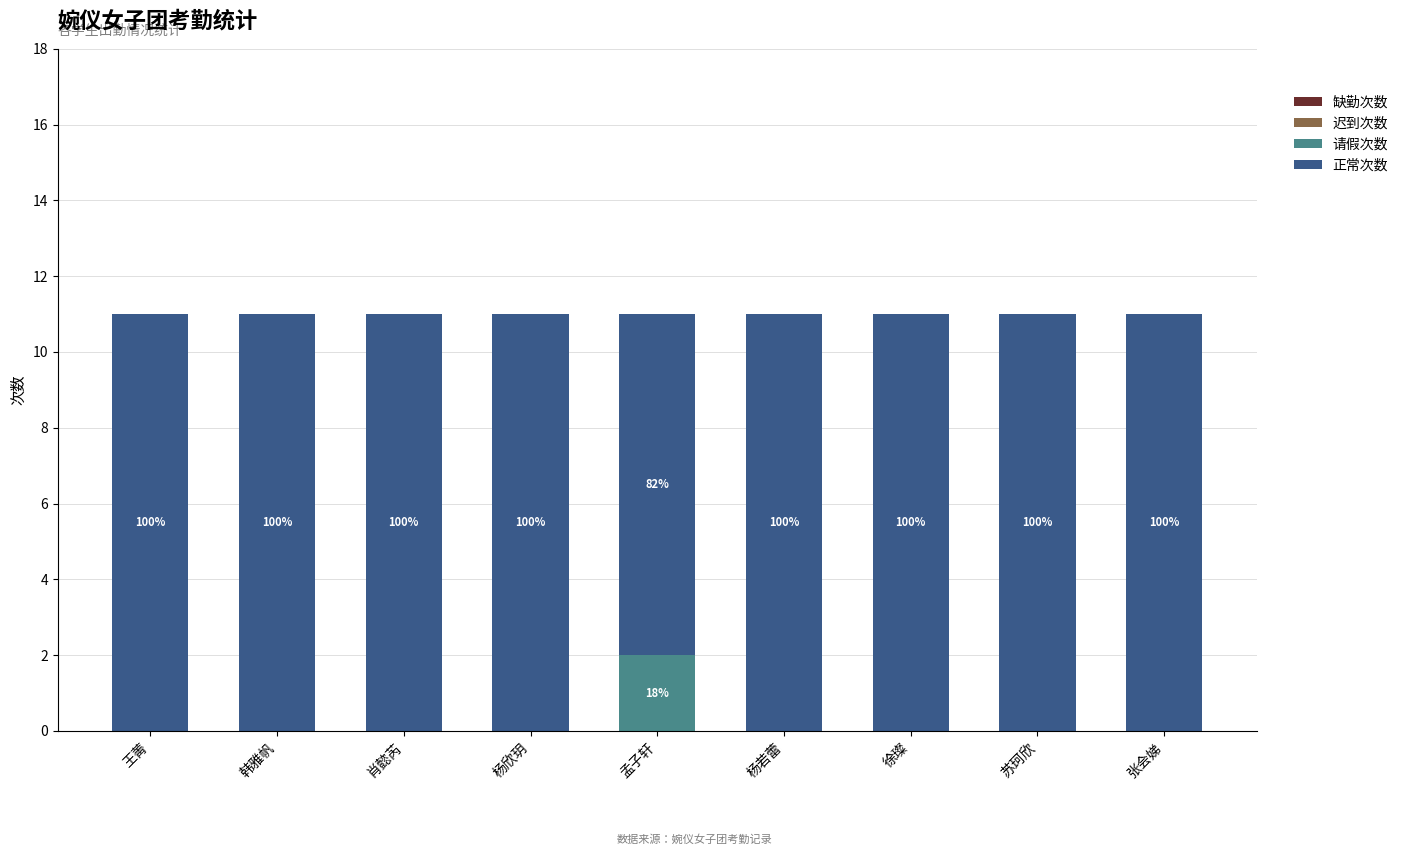

At which label does 请假次数 reach its minimum?

王菁